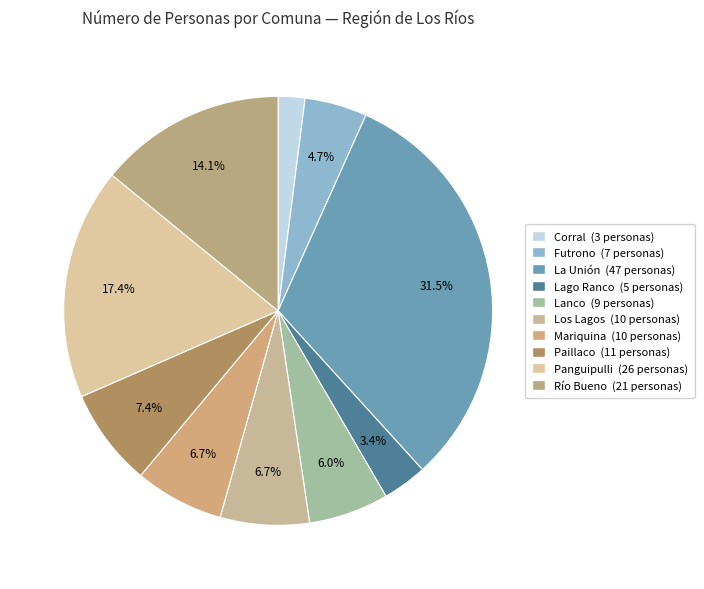

Count the number of slices in the pie.

10